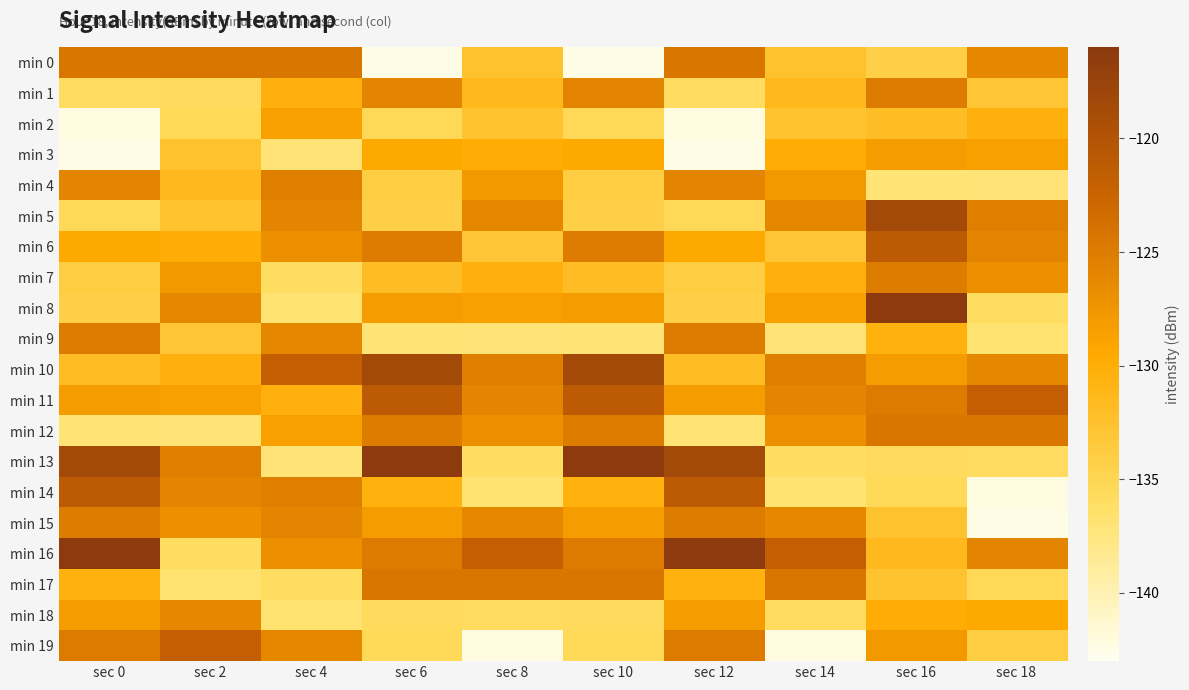

What is the spread (max minus min) of values at sec 2?

15.2